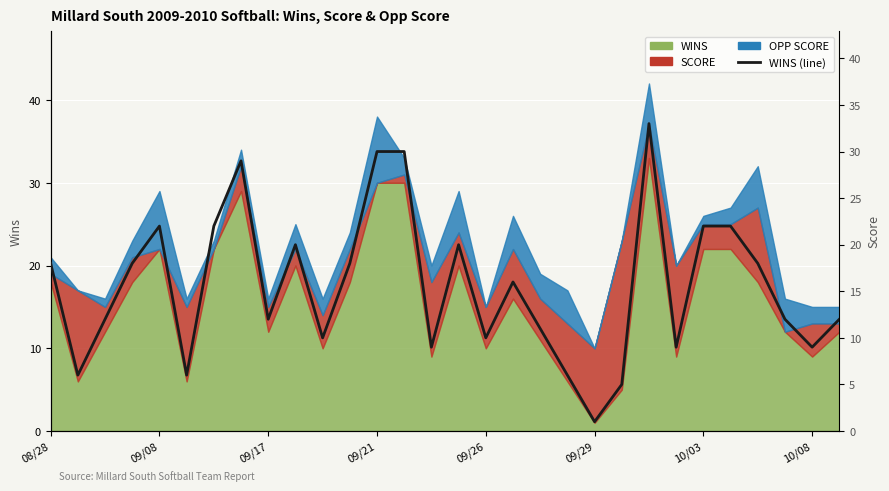

Where is the data nearest to the value 17?

08/28